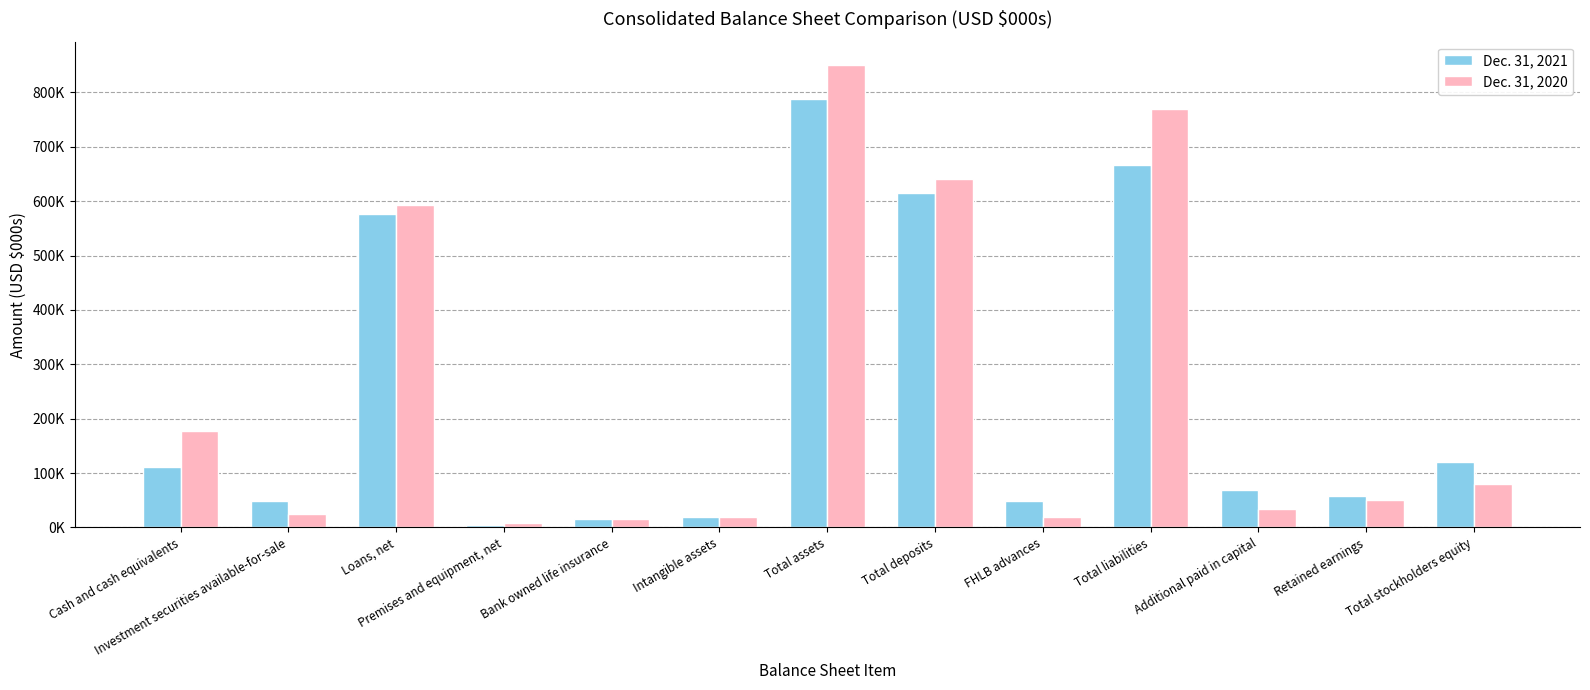

List the labels in order of Dec. 31, 2021 value, smallest first.

Premises and equipment, net, Bank owned life insurance, Intangible assets, Investment securities available-for-sale, FHLB advances, Retained earnings, Additional paid in capital, Cash and cash equivalents, Total stockholders equity, Loans, net, Total deposits, Total liabilities, Total assets